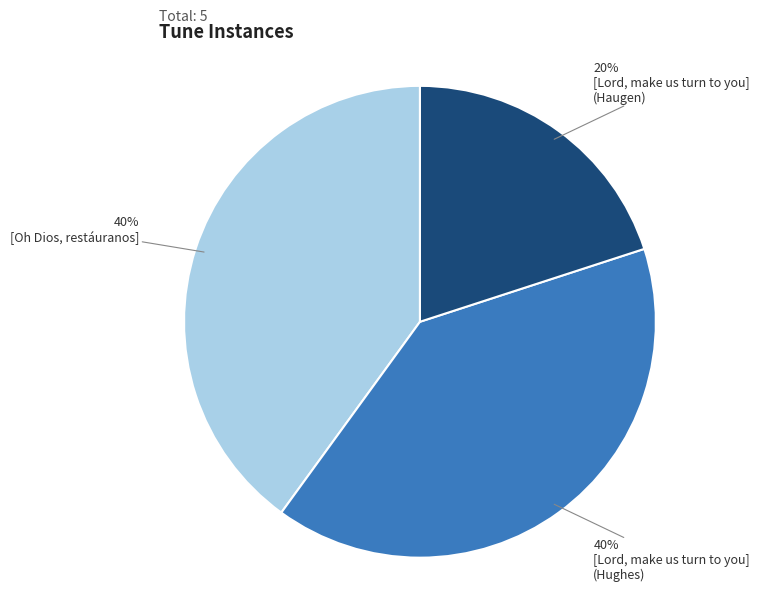

Does any single category account for the majority?

No